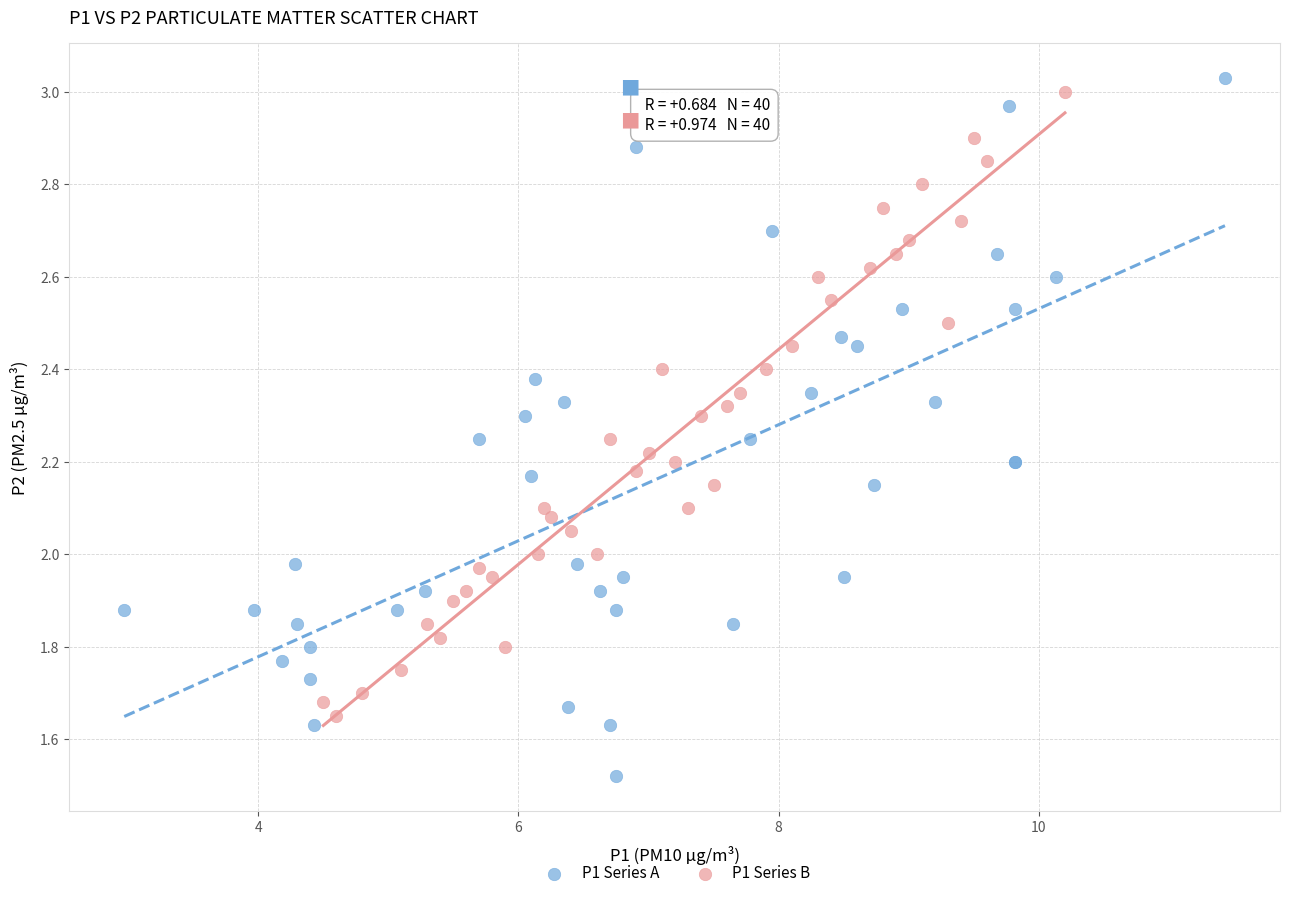

What are all the series names shown in the legend?

P1 Series A, P1 Series B